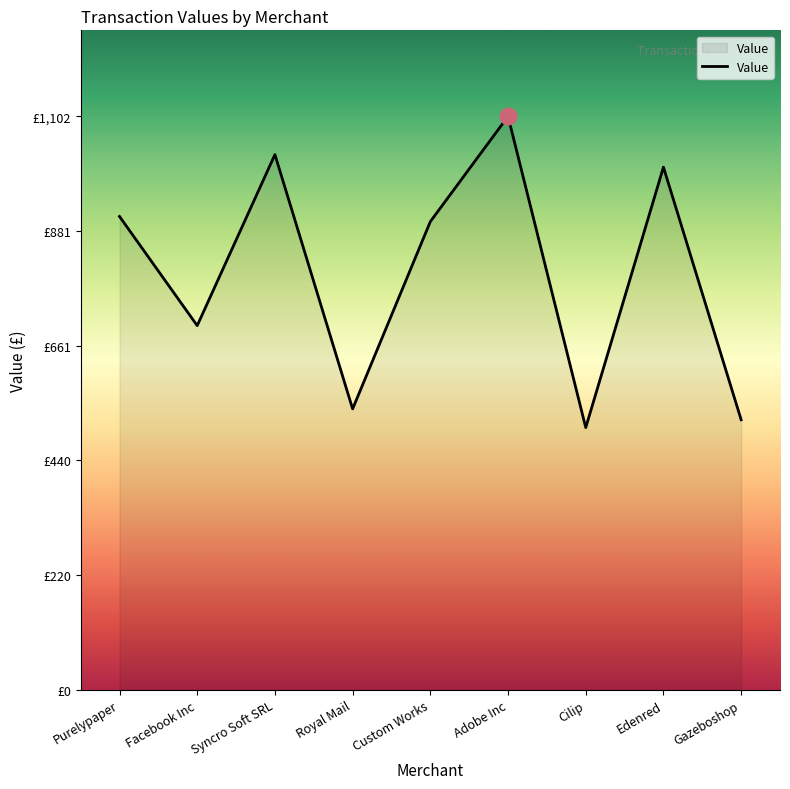

What is the change in value from Royal Mail to Cilip?

-35.9